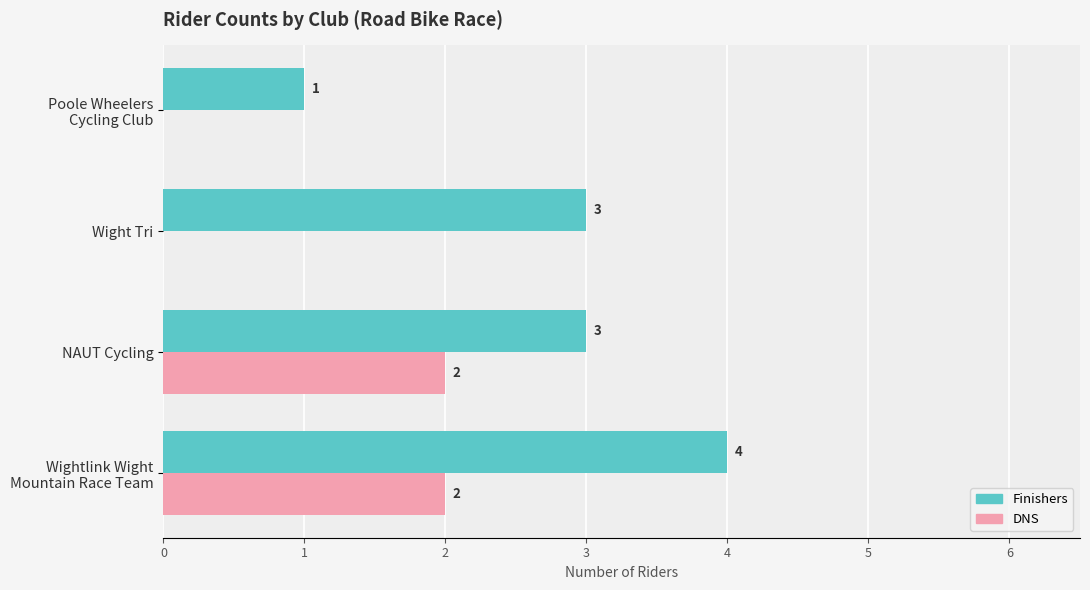

What is the greatest value displayed?

4